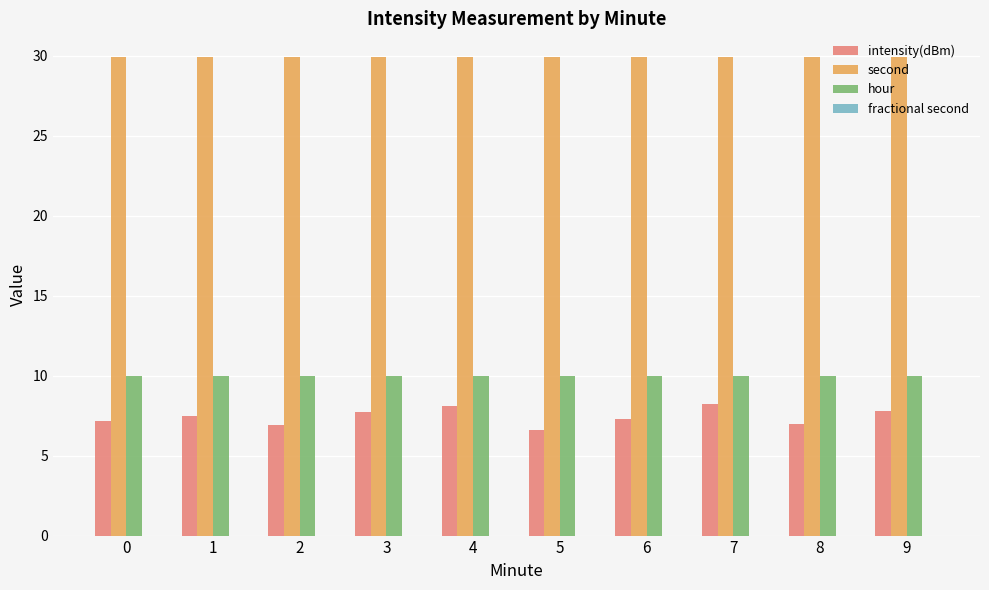

How many distinct data groups are displayed?

3